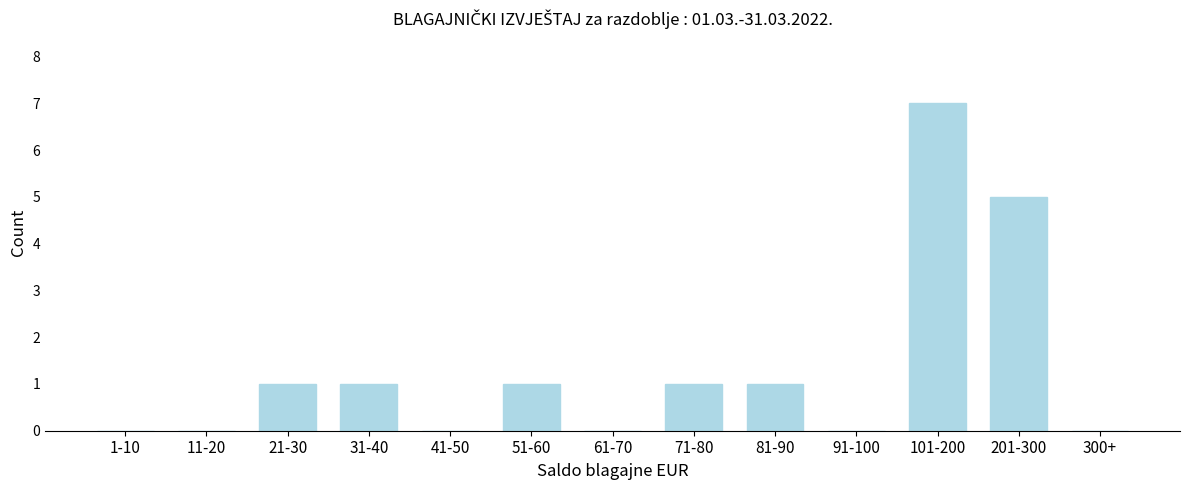

Reading left to right, extract all data points from this chart.

1-10=0	11-20=0	21-30=1	31-40=1	41-50=0	51-60=1	61-70=0	71-80=1	81-90=1	91-100=0	101-200=7	201-300=5	300+=0